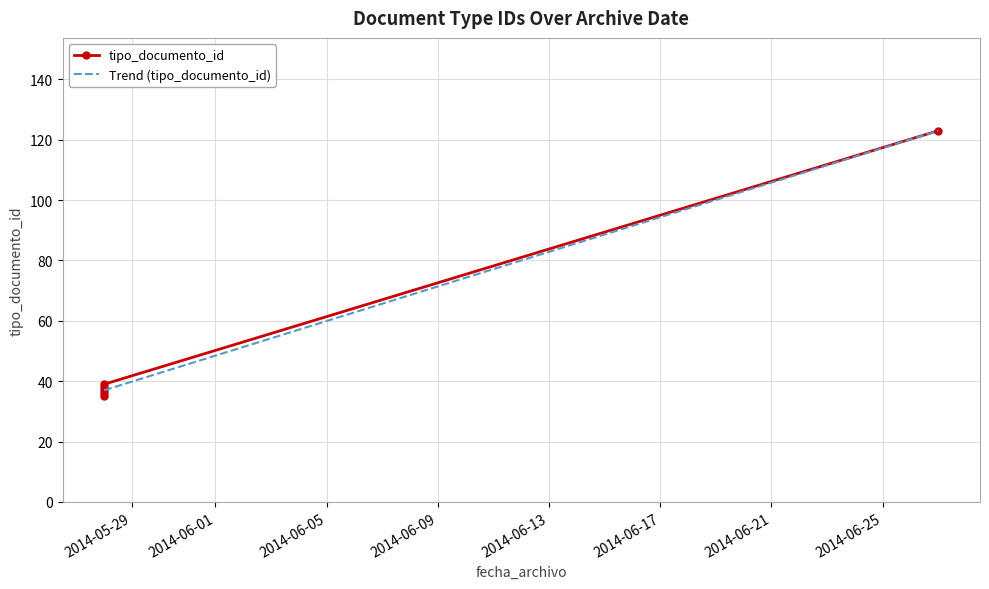

What is the label of the 5th point from the left?

2014-06-27